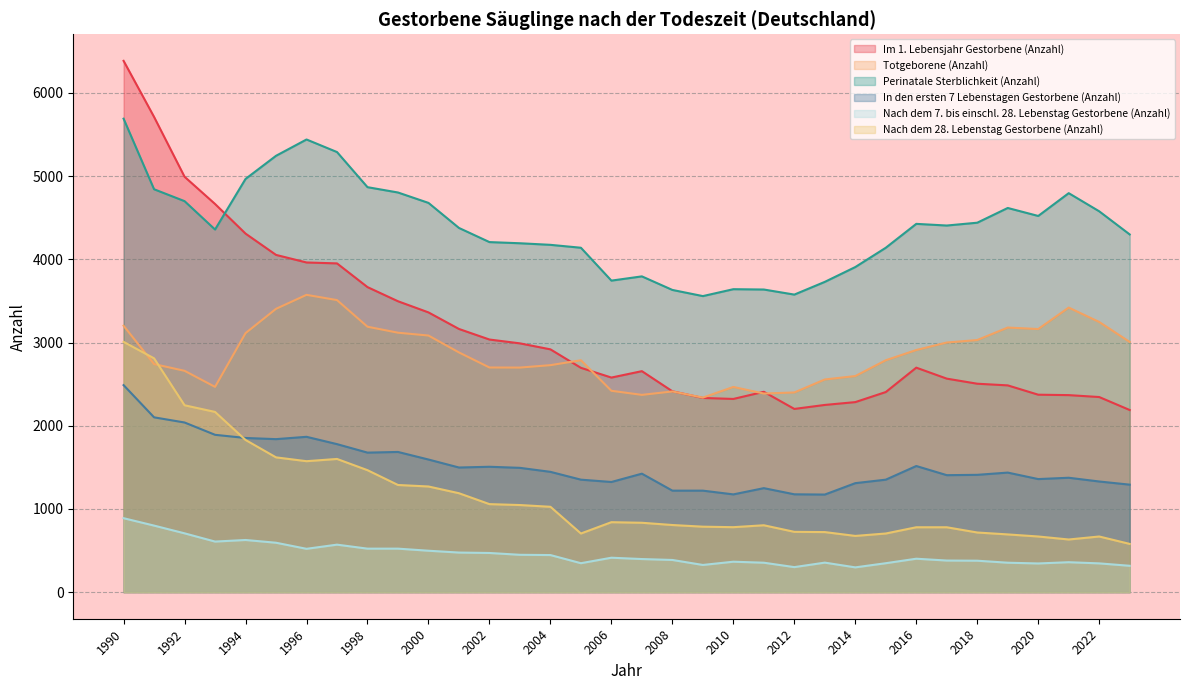

True or false: Nach dem 28. Lebenstag Gestorbene (Anzahl) and Nach dem 7. bis einschl. 28. Lebenstag Gestorbene (Anzahl) intersect in this chart.

False